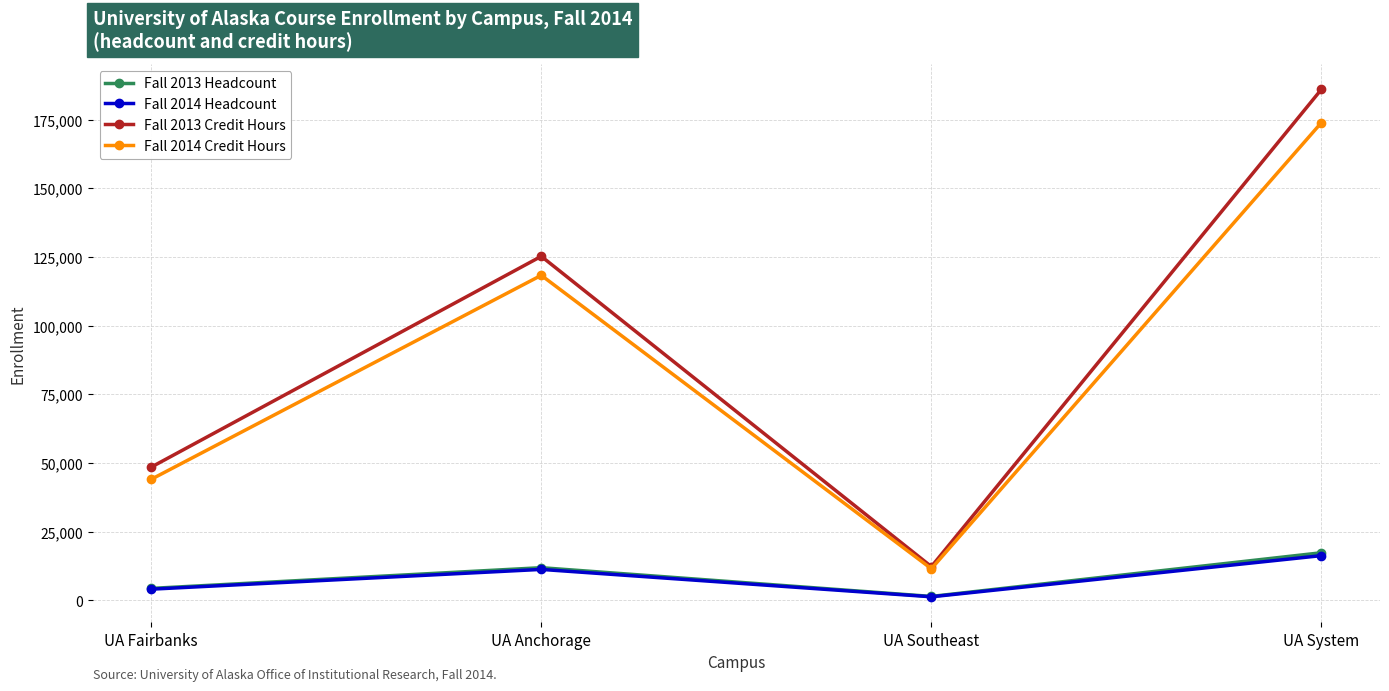

At which category does the chart reach its peak across all series?

UA System